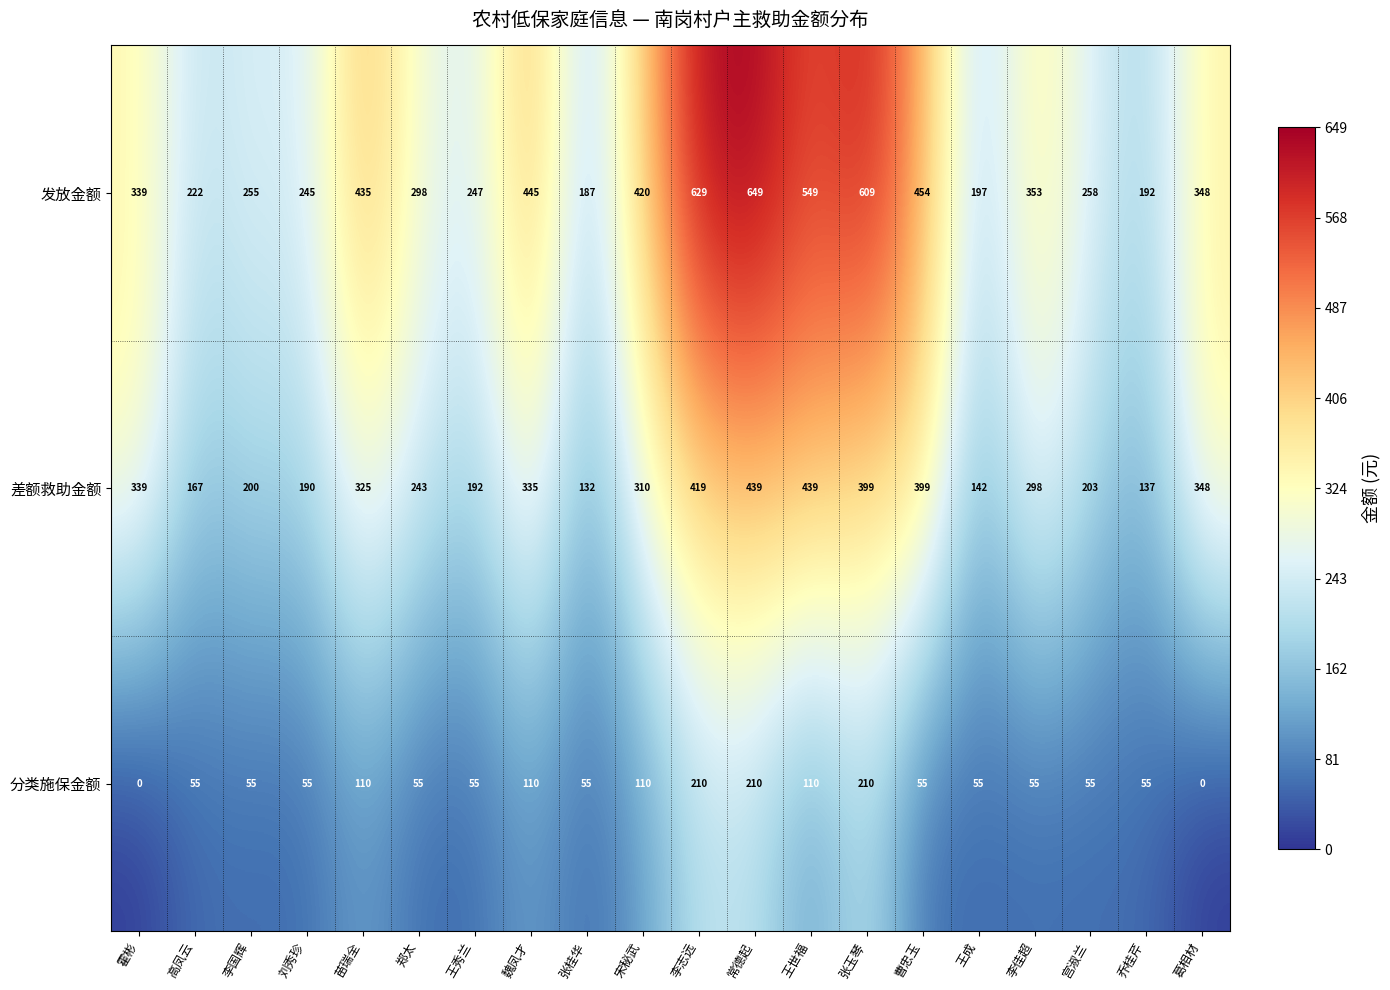

List the series in order of their peak value, lowest first.

分类施保金额, 差额救助金额, 发放金额